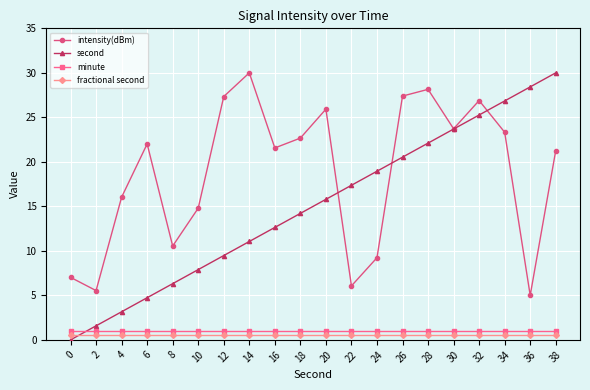

At how many categories does at least one series exceed 0?

20